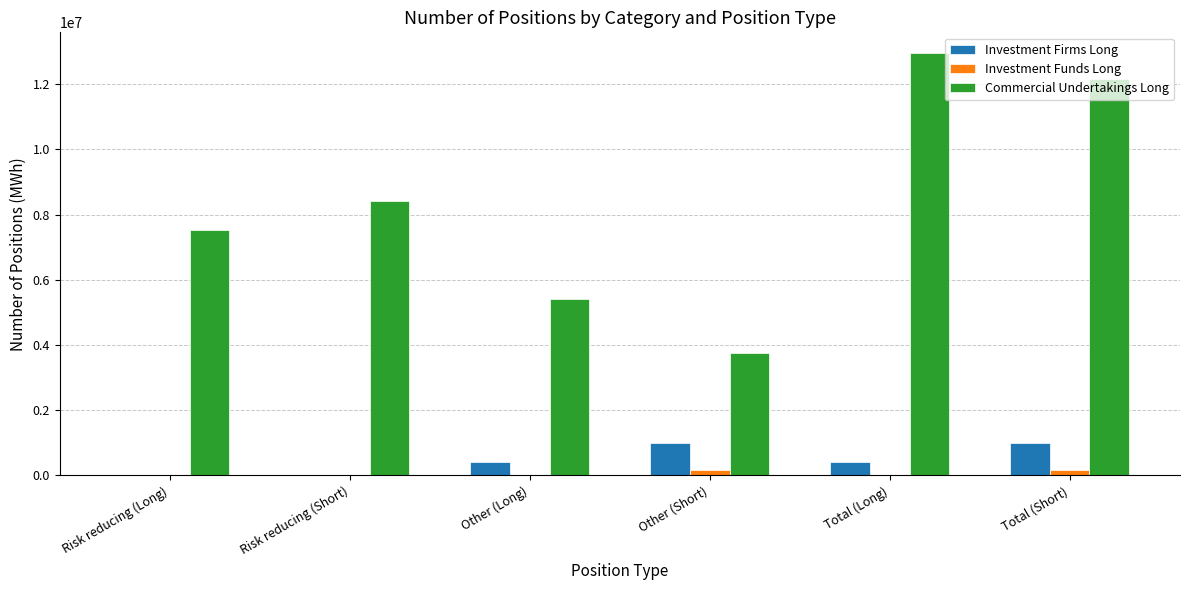

The value of Investment Firms Long at Total (Short) is 1006128. True or false?

True